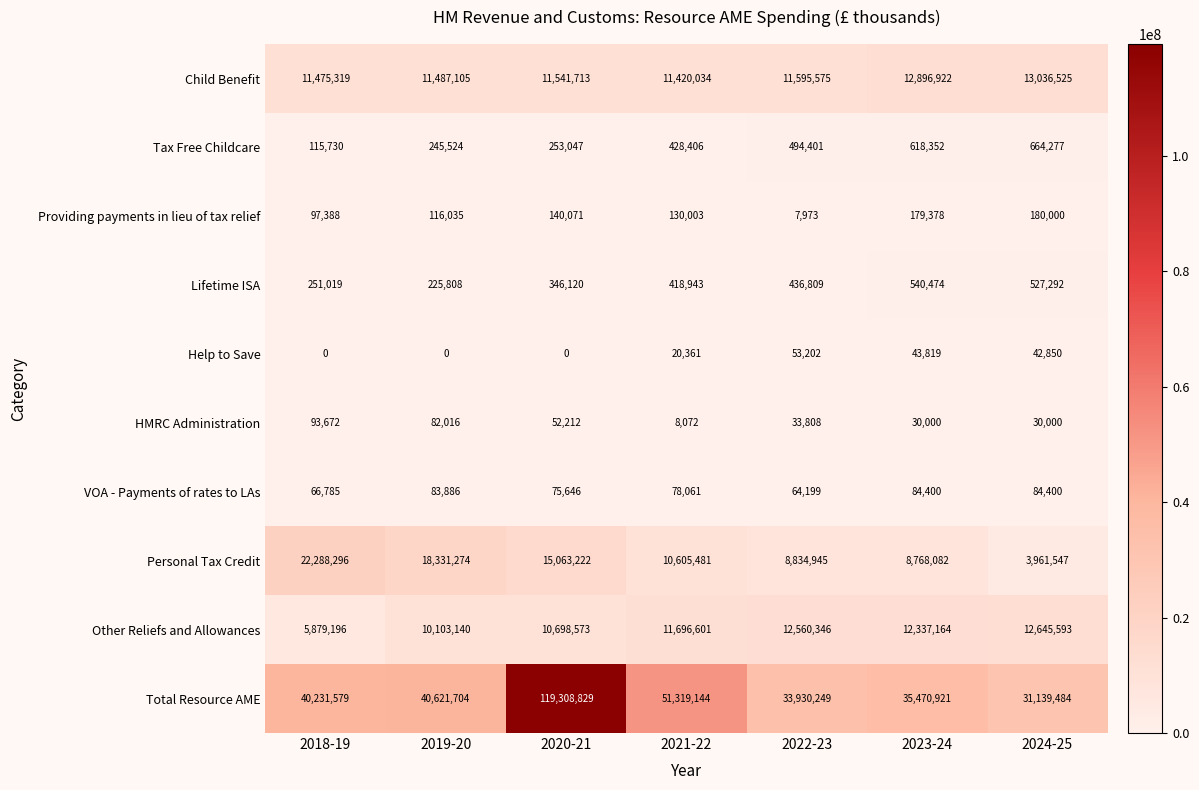

Which series has the largest total across all categories?

Total Resource AME